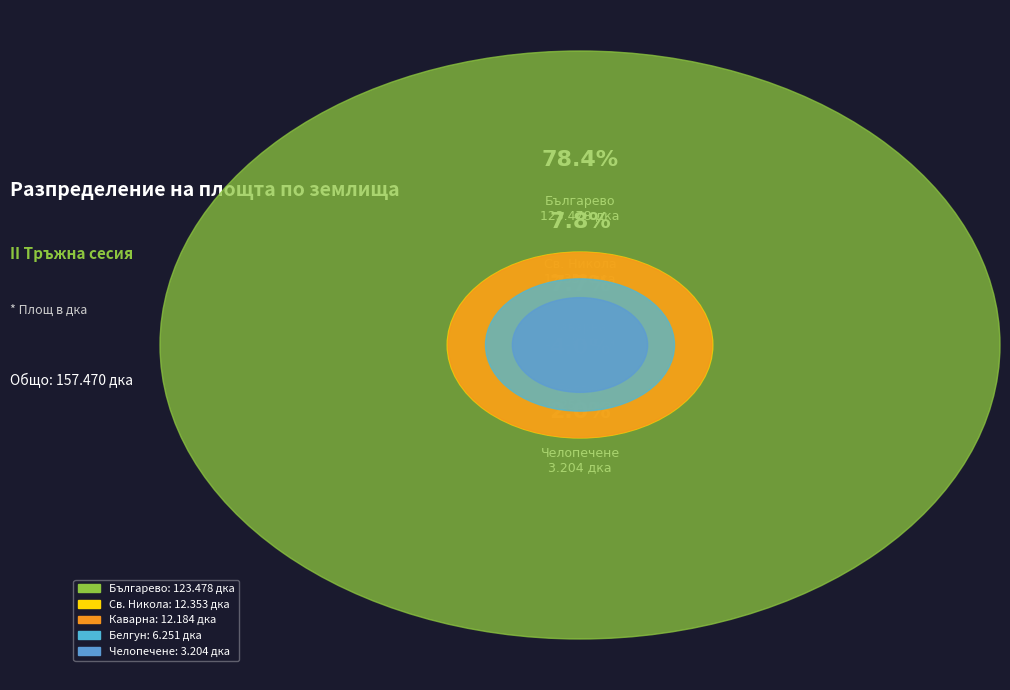

Is it true that Белгун is 16% of the pie?

False